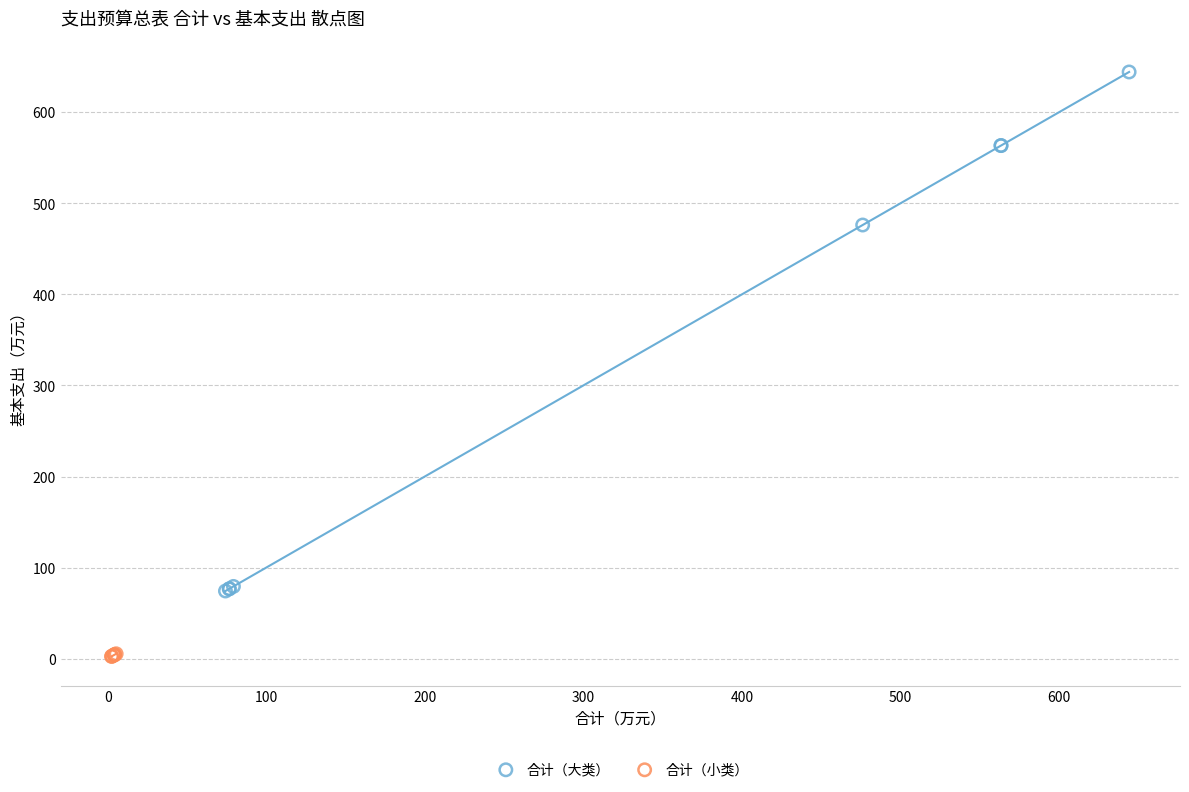

Which series has the largest Y range (max minus min)?

合计（大类）